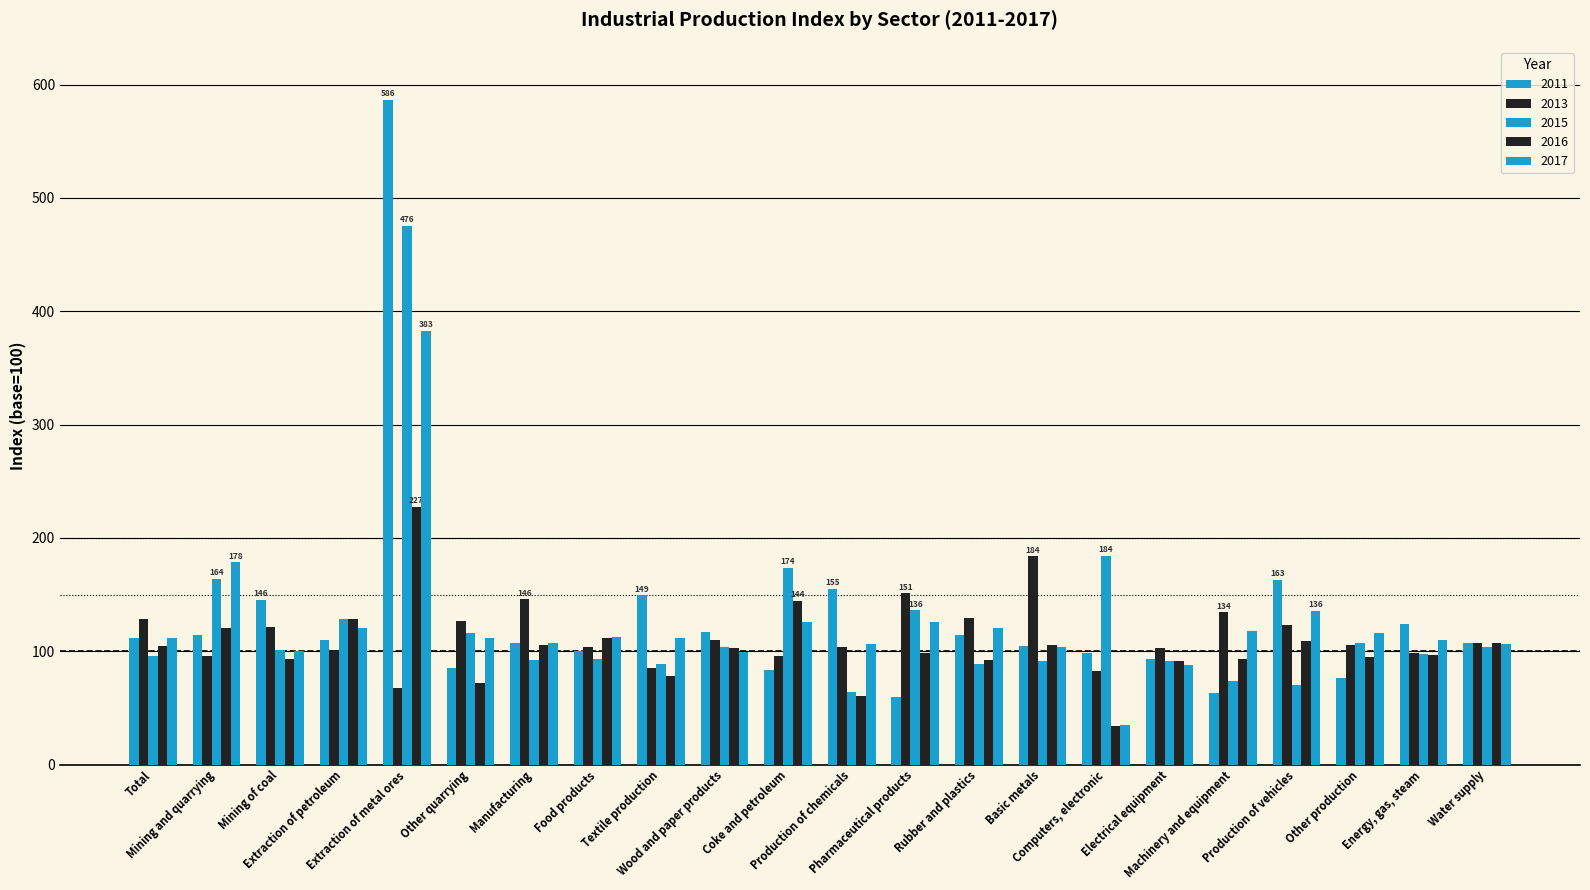

What position from the right is Production of chemicals?

11